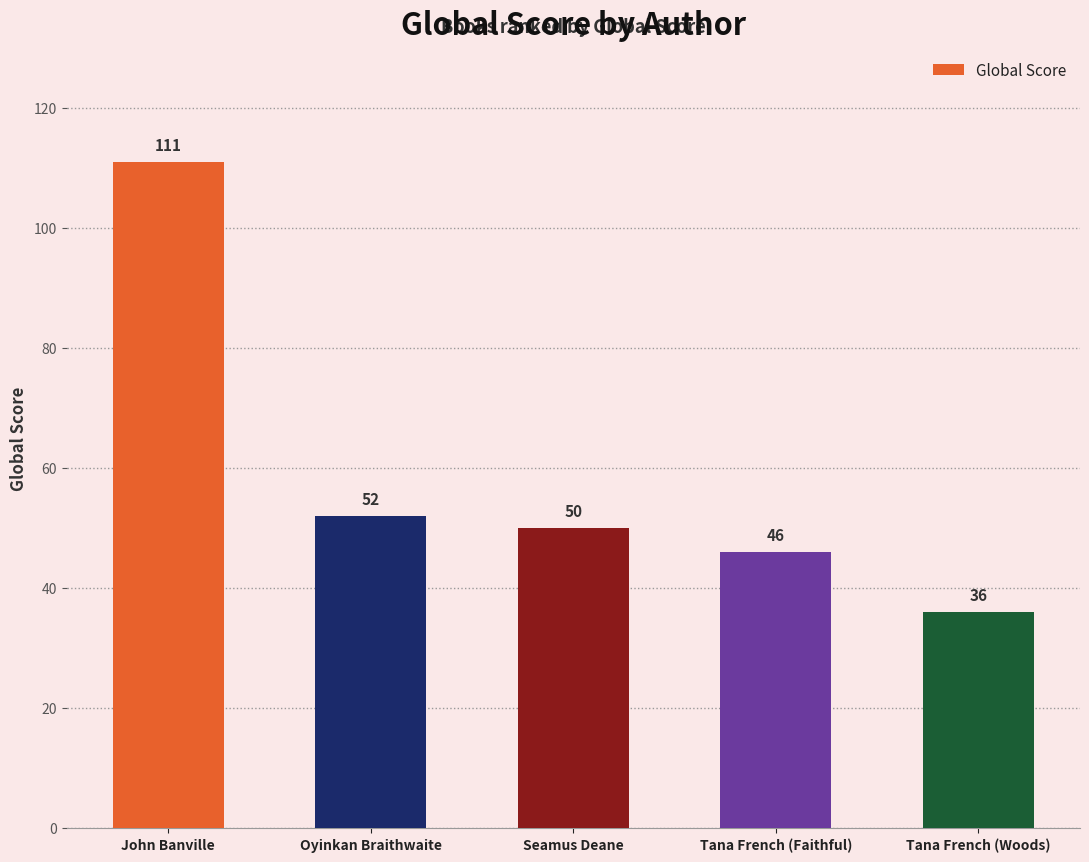

Approximately how many times larger is the value at Tana French (Faithful) compared to Tana French (Woods)?

1.3